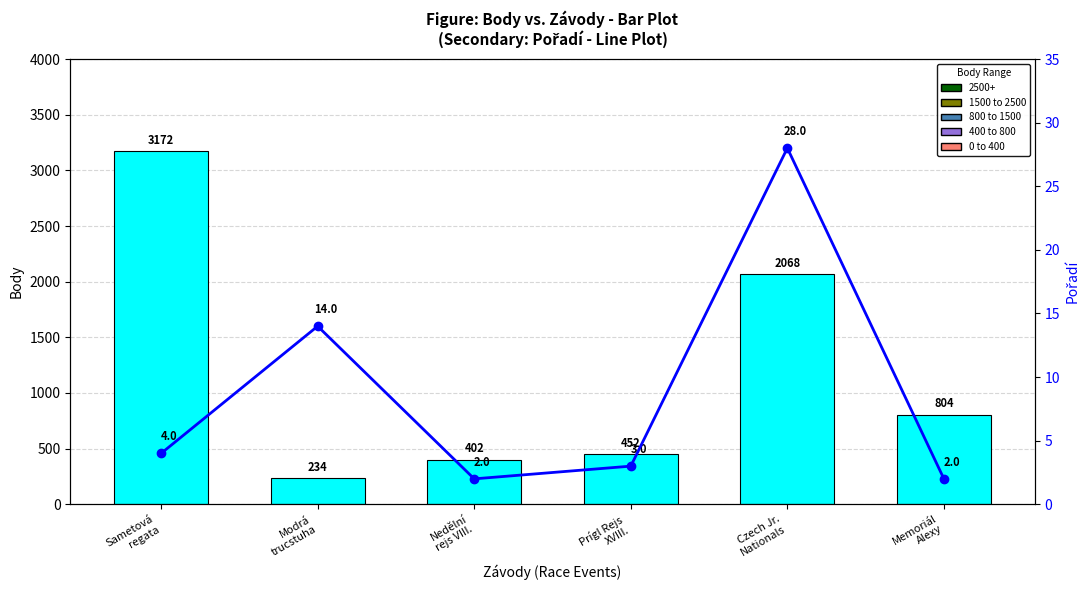

Is it true that Body equals 250 at Nedělní
rejs VIII.?

False